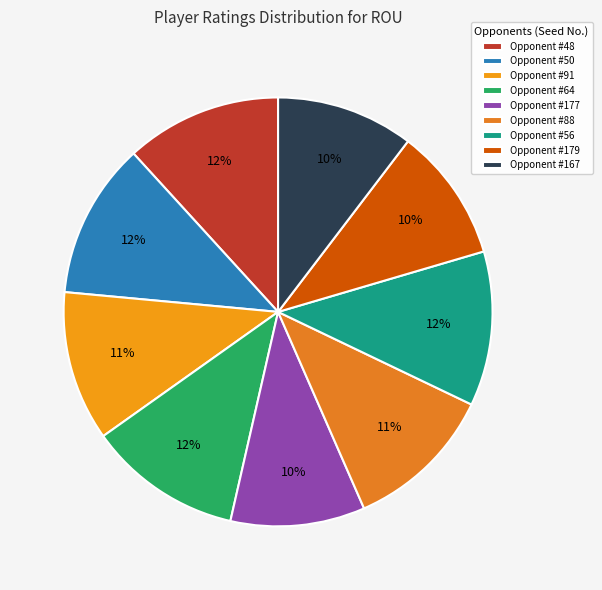

Does any single category account for the majority?

No